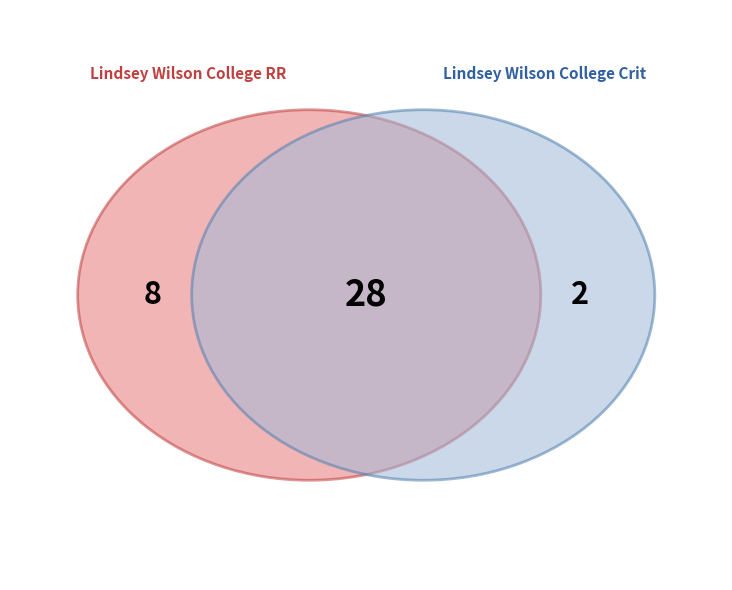

Is it true that Lindsey Wilson College RR is 65% of the pie?

False